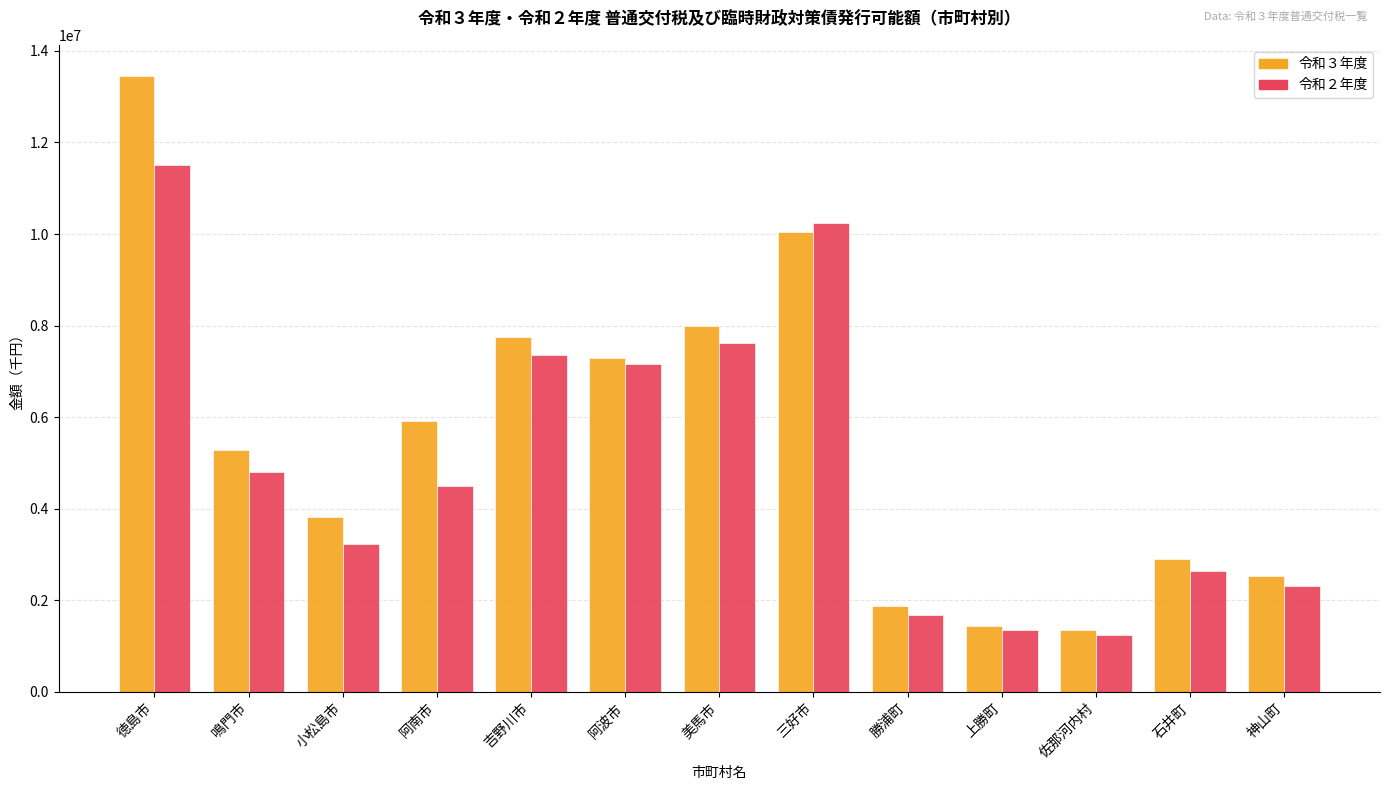

How many series are shown in this chart?

2